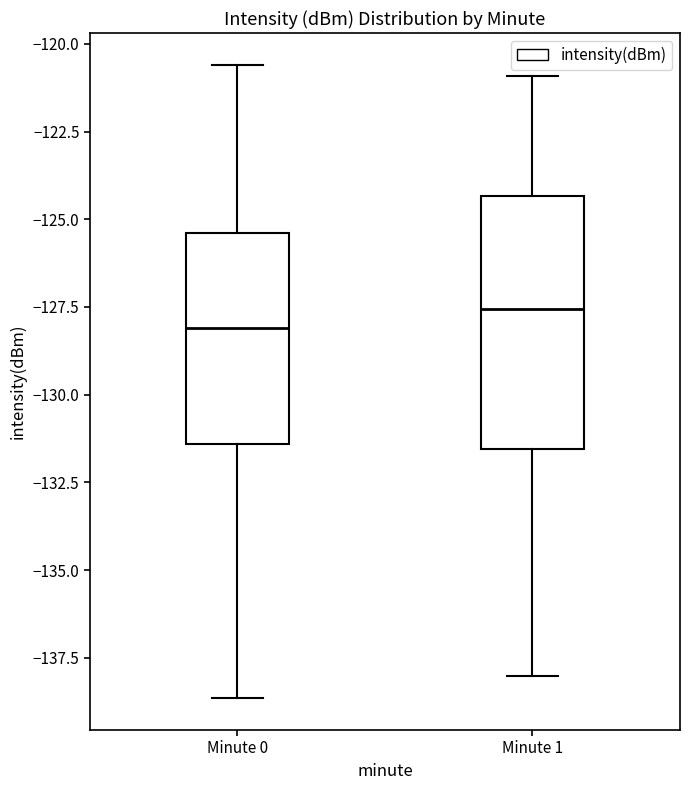

Where is the lower edge of the box for Minute 1 on the y-axis? The values are not printed on the chart, so give them approximately, as read against the axis.

-131.5